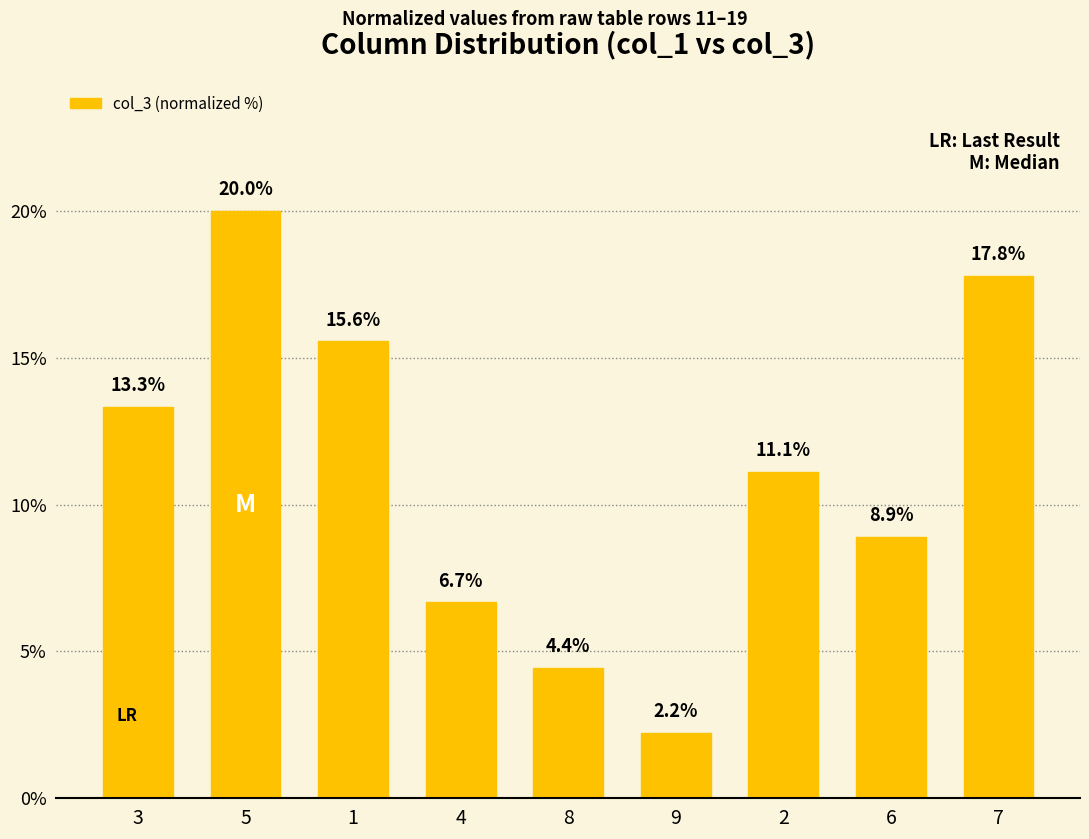

What is the sum of the values at 4 and 3?

20.0